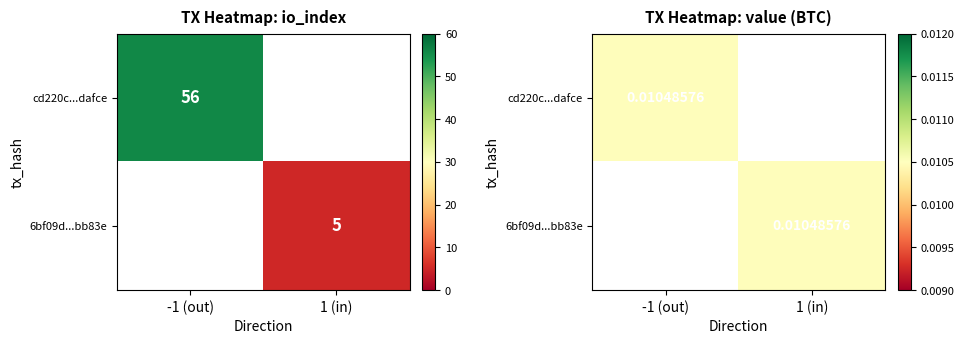

Count the number of categories in the chart.

2